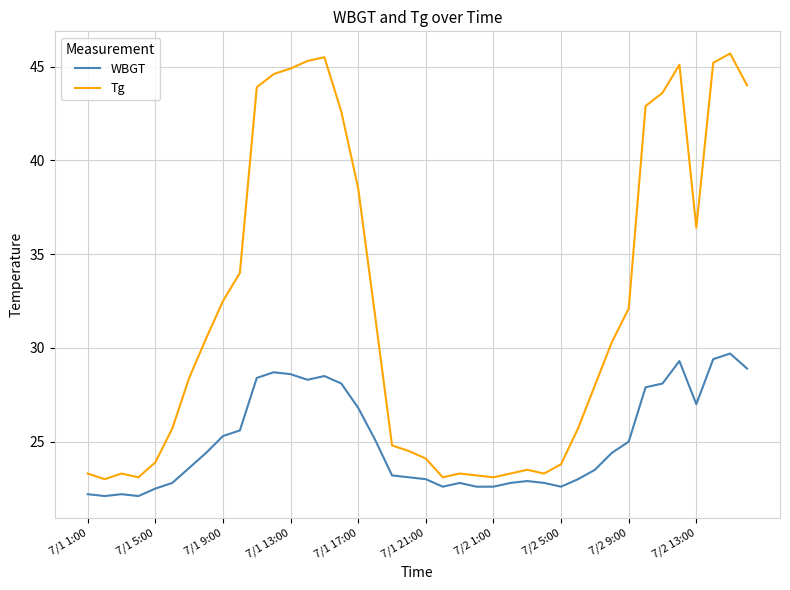

What is the difference between the maximum and minimum values in the WBGT series?

7.6